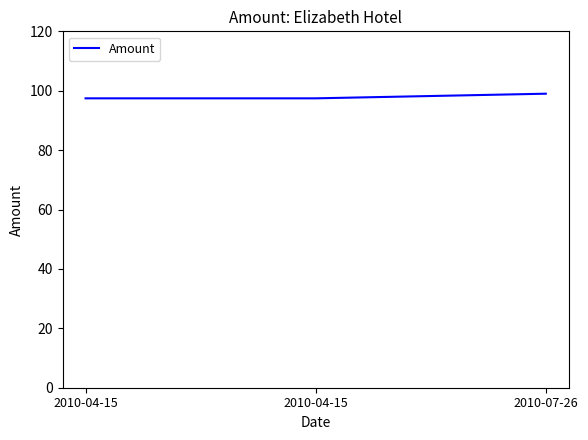

Does the chart display data point markers on the line(s)?

No